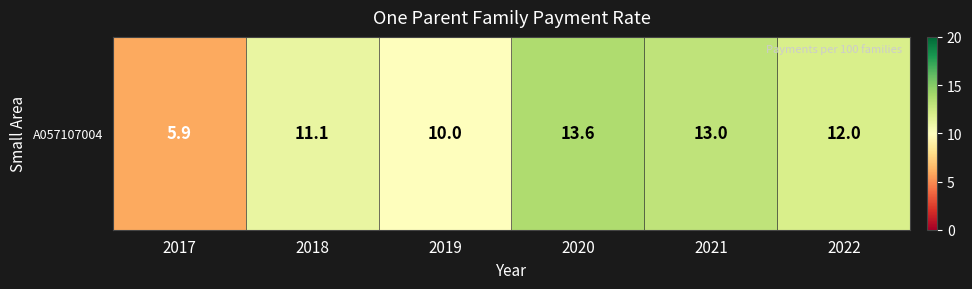

What is the maximum value shown in the chart?

13.6